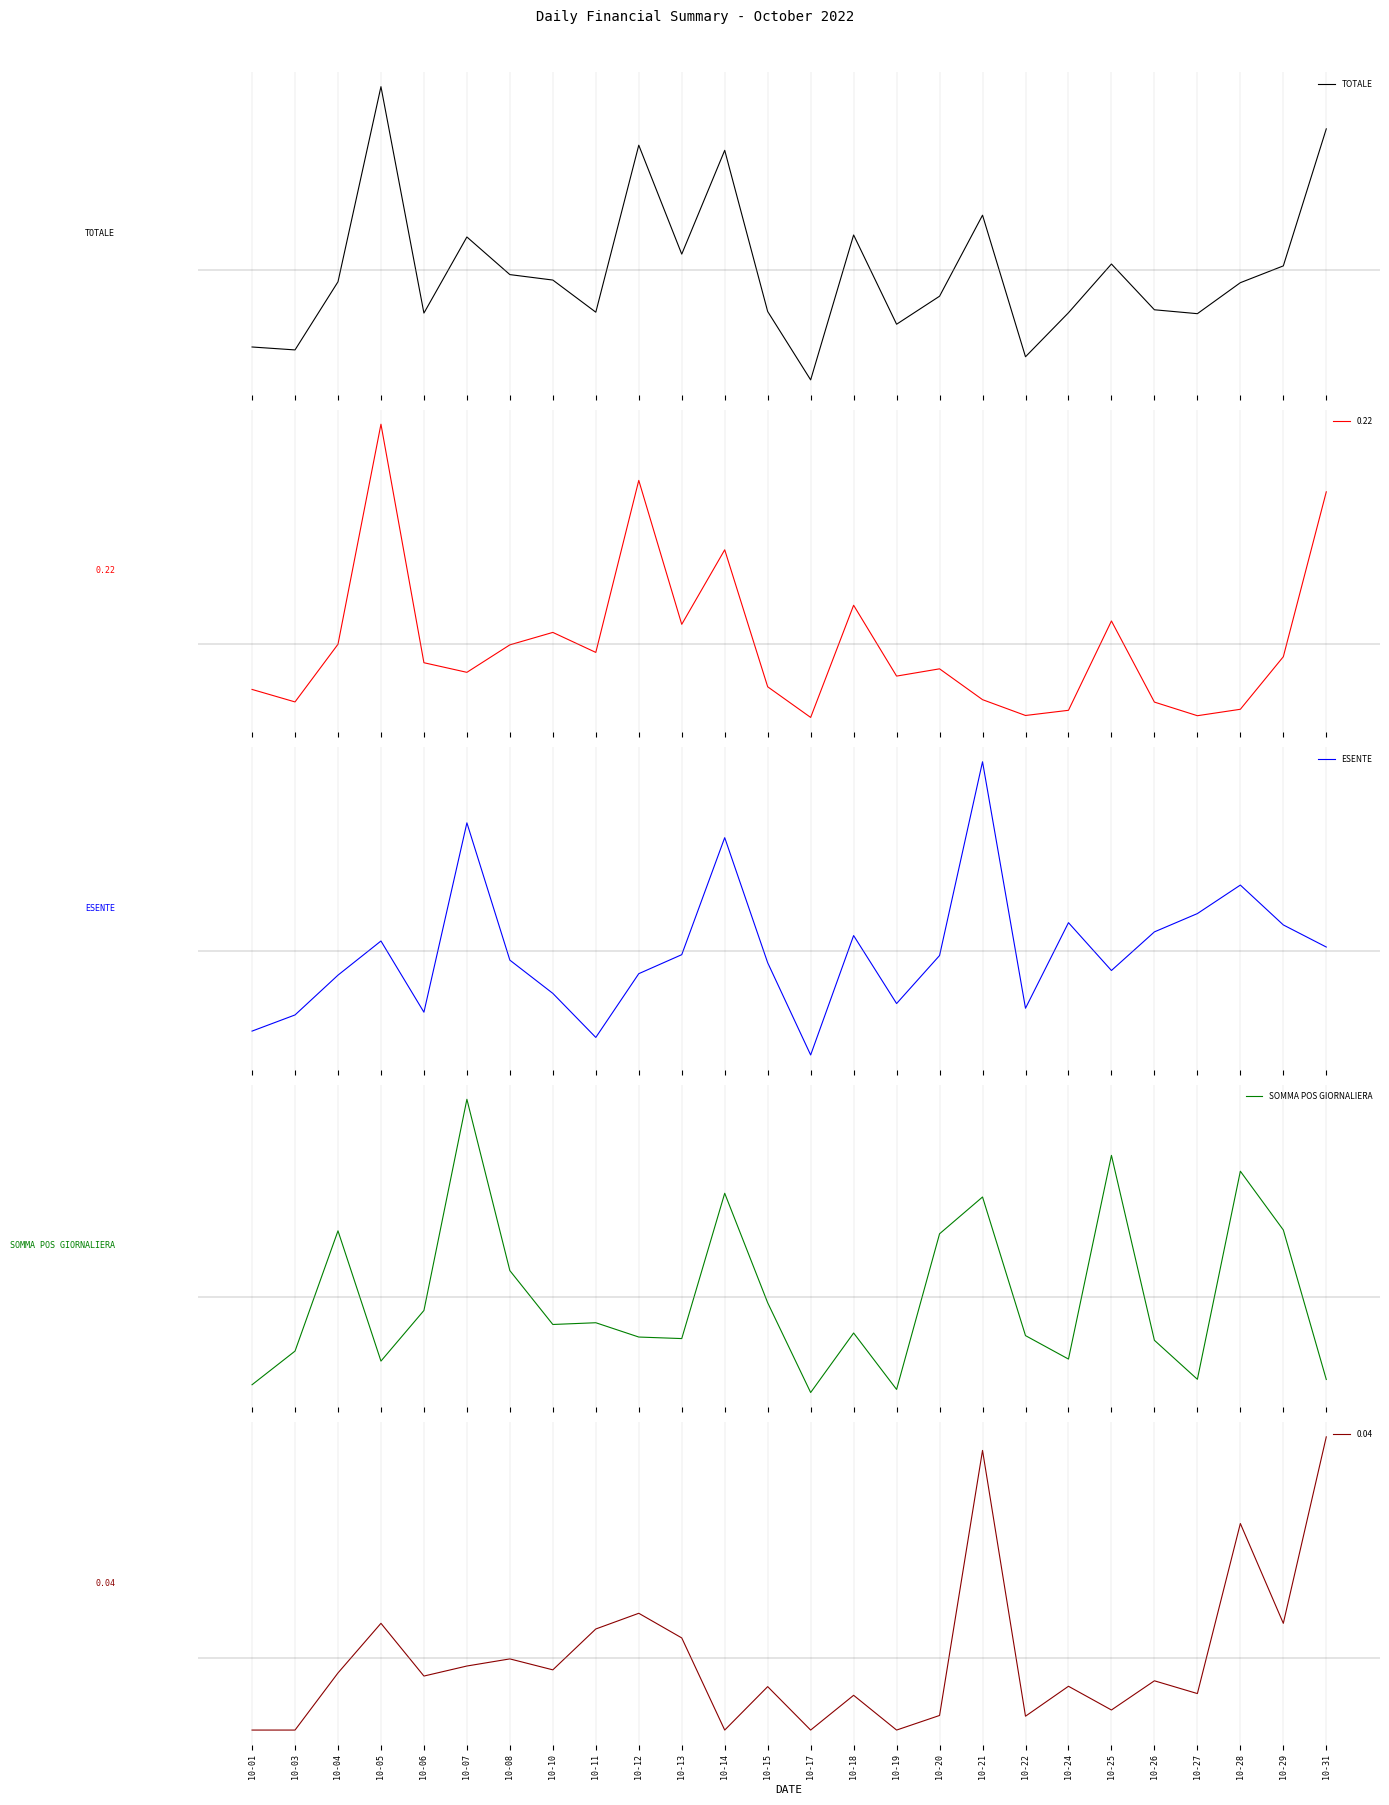

Reading left to right, extract all data points from this chart.

TOTALE: -536.1	-556.5	-80.2	1284.1	-299.0	233.1	-29.9	-68.1	-292.7	874.8	113.2	838.9	-288.0	-766.1	247.2	-376.9	-181.1	385.4	-604.3	-296.6	44.1	-275.9	-303.1	-86.5	31.0	989.1
ESENTE: -244.8	-195.3	-73.3	31.4	-186.9	393.5	-27.3	-129.2	-264.2	-68.8	-10.5	348.1	-35.3	-318.0	48.0	-160.3	-13.1	580.8	-174.7	87.6	-59.0	59.3	115.4	202.8	80.6	12.9
SOMMA POS GIORNALIERA: -242.2	-149.3	182.9	-176.9	-37.1	546.2	73.0	-75.8	-71.0	-110.5	-114.7	286.6	-15.8	-263.7	-99.3	-255.2	174.7	276.3	-106.6	-171.3	391.3	-119.5	-227.2	347.6	185.3	-227.7